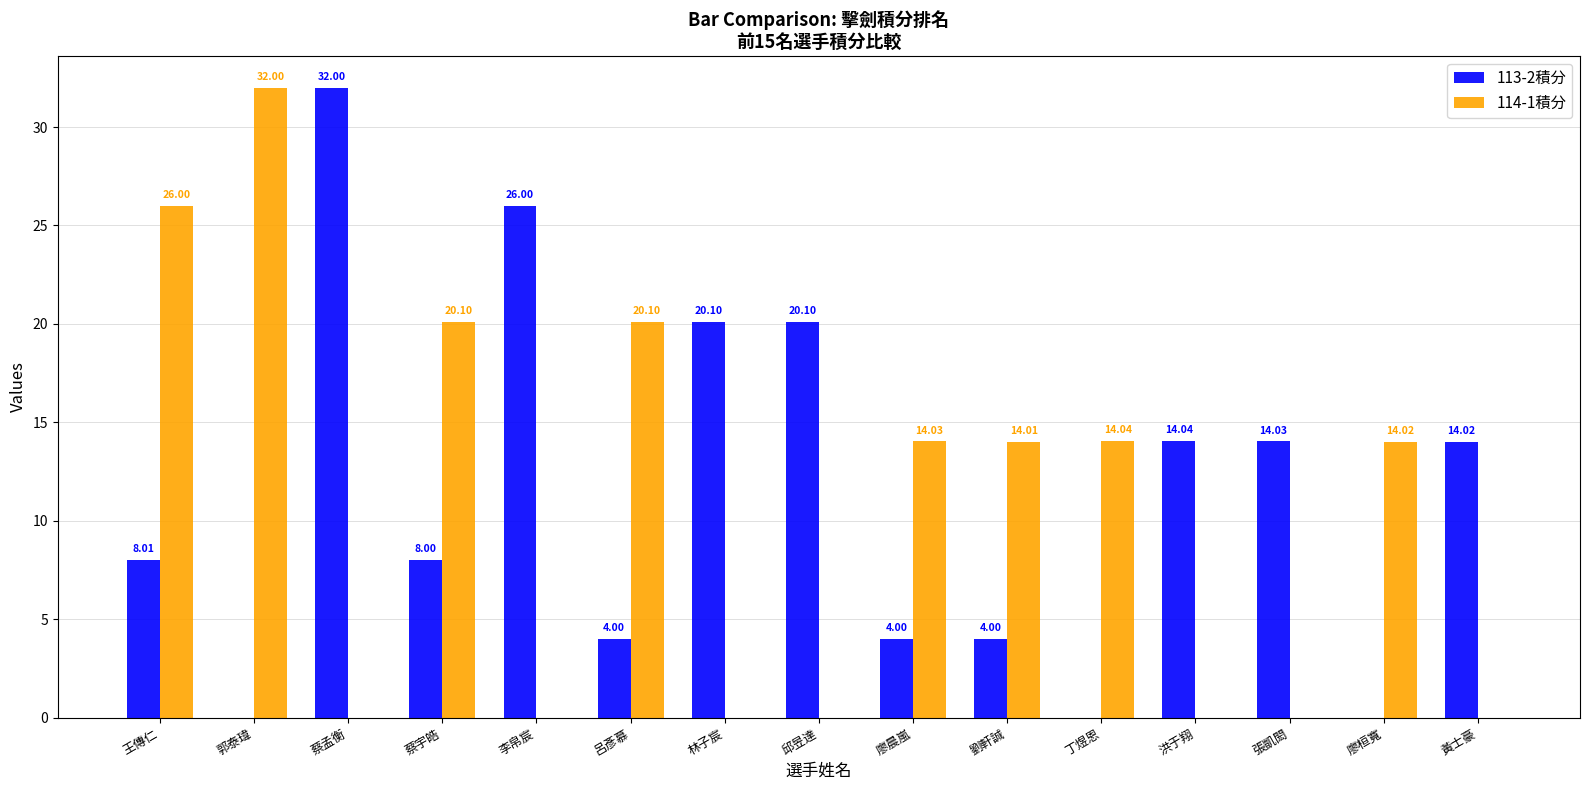

Which series changed the most between 丁煜恩 and 黃士豪?

114-1積分